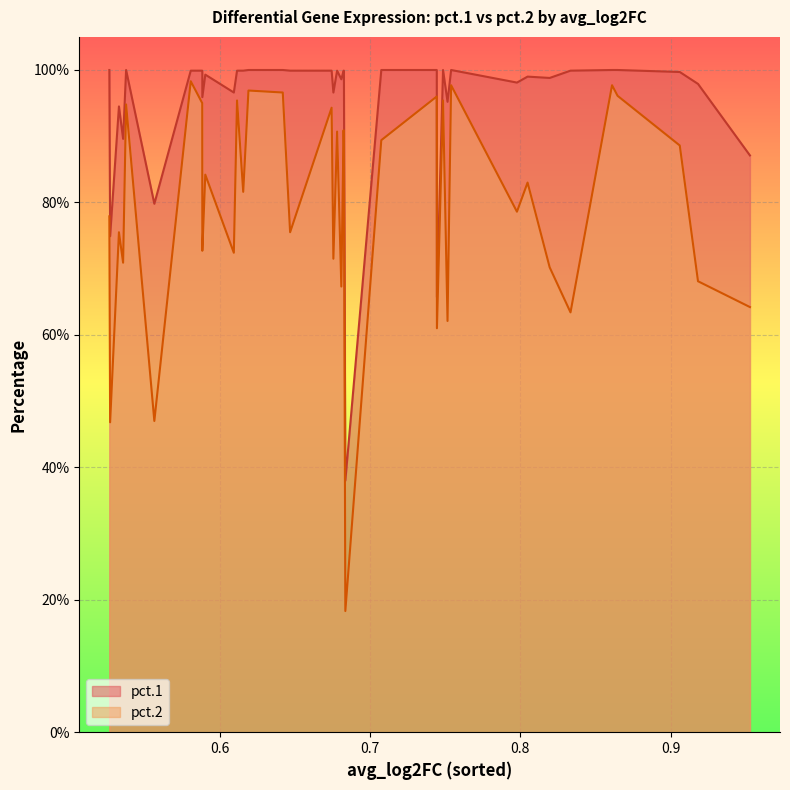

True or false: pct.1 has more than 1 points higher than both neighbors.

True